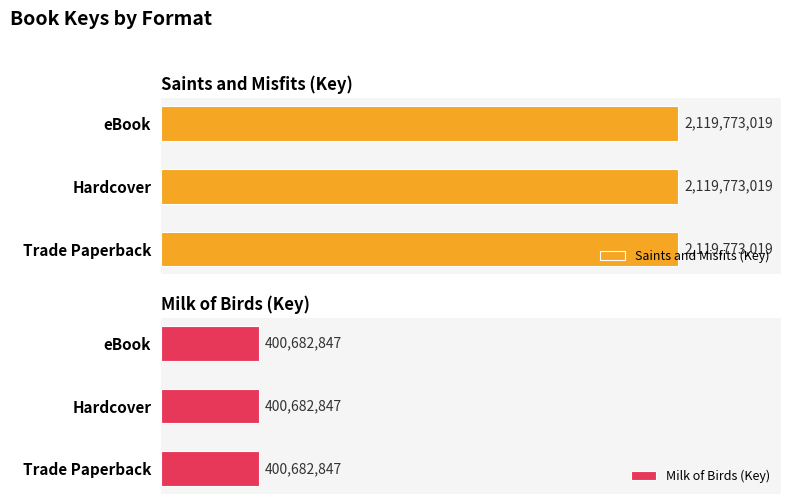

What is the highest value of the Saints and Misfits (Key) series?

2119773019